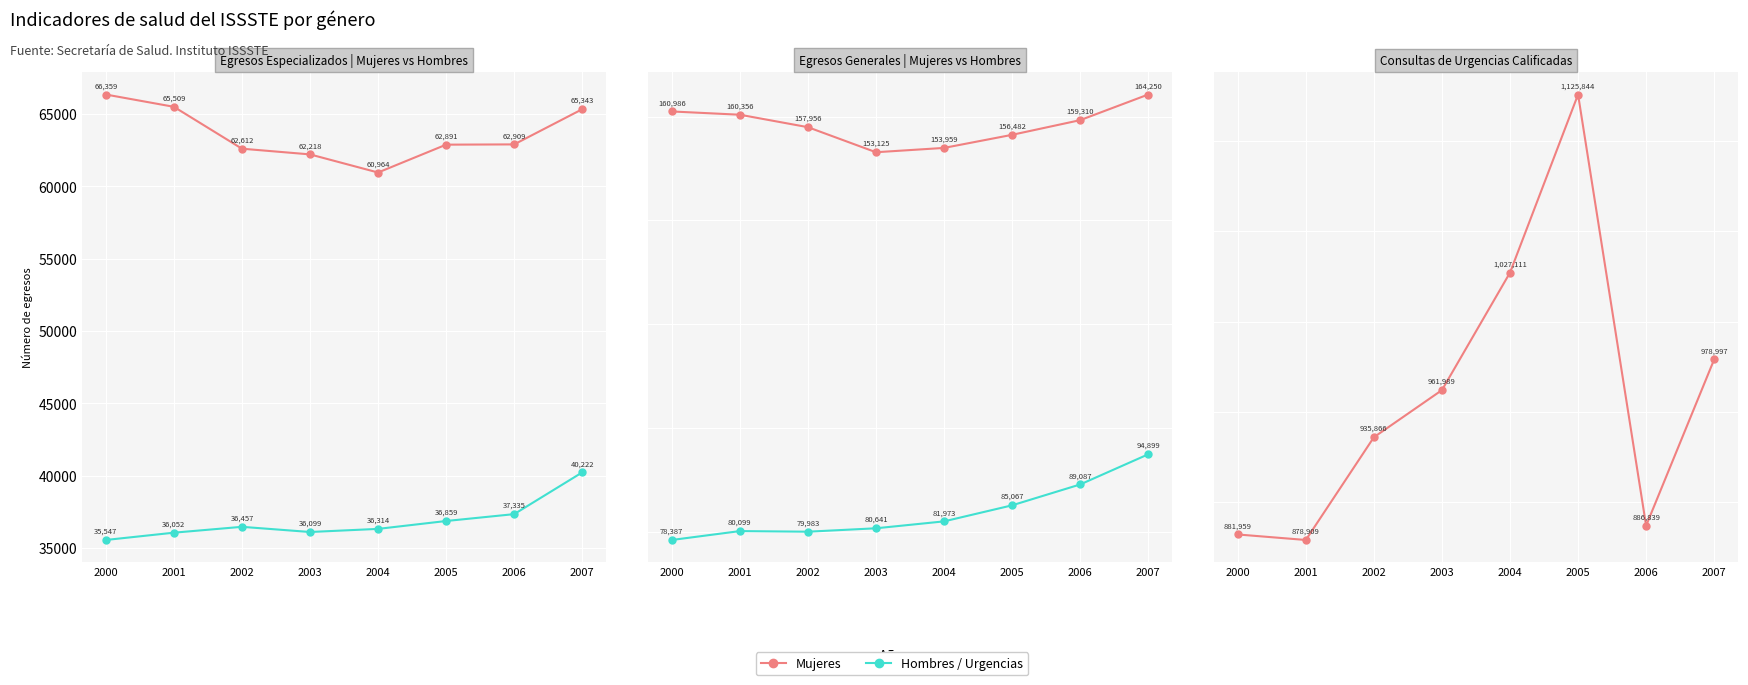

In Mujeres Generales, how many points are lower than both neighbors (excluding endpoints)?

1